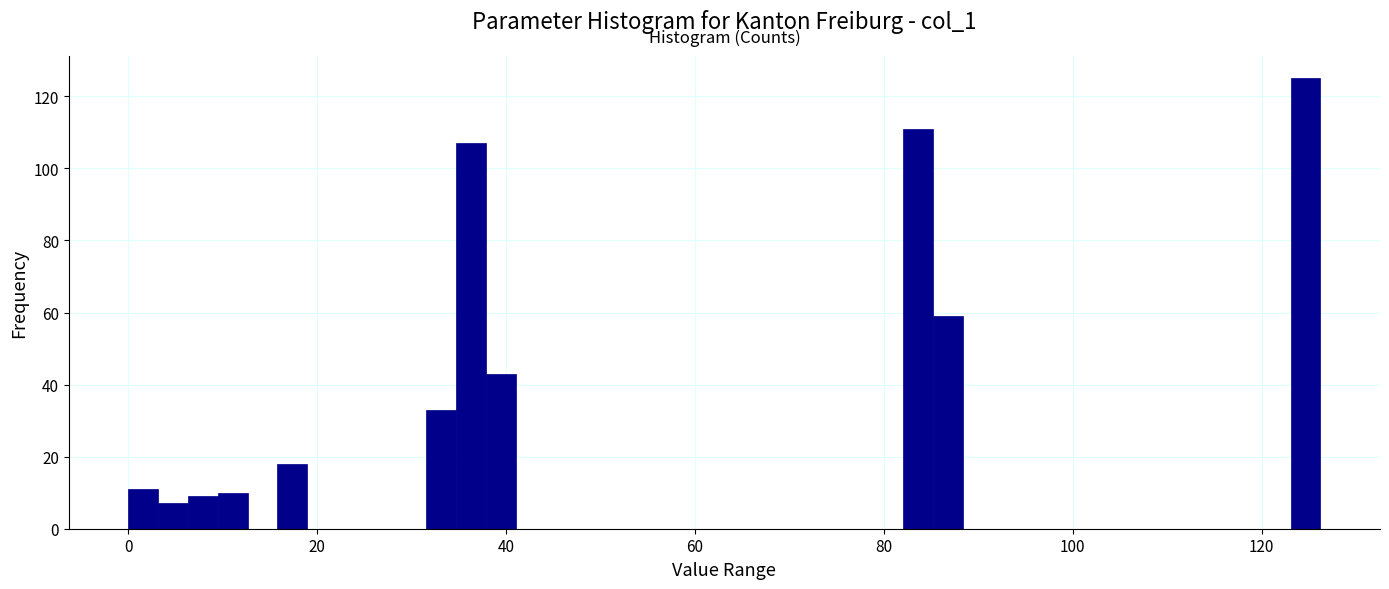

Read against the x-axis, roughly where is the centre of the tallest bar?

124